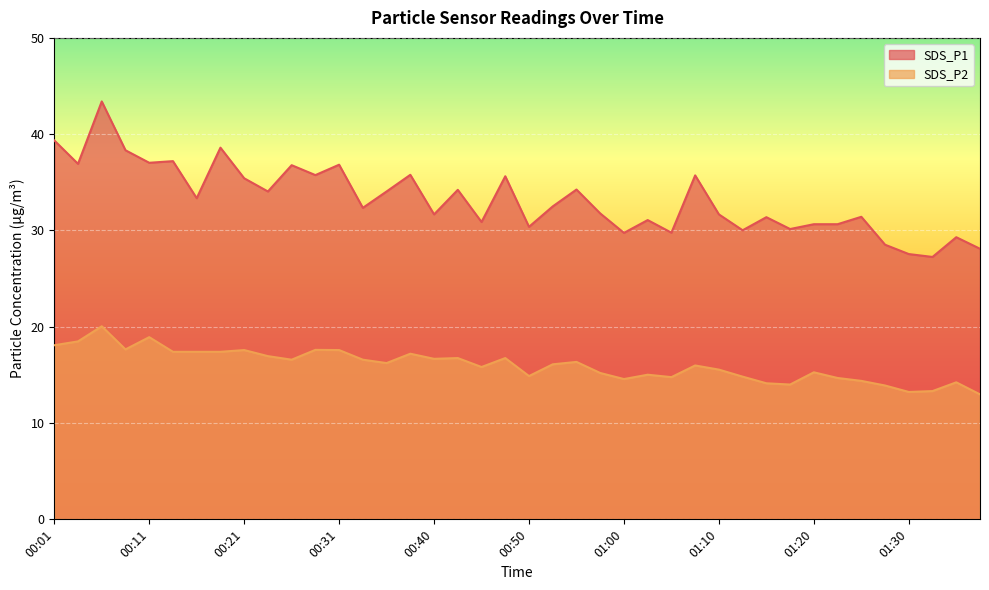

Where is the first local minimum for SDS_P1?

00:04